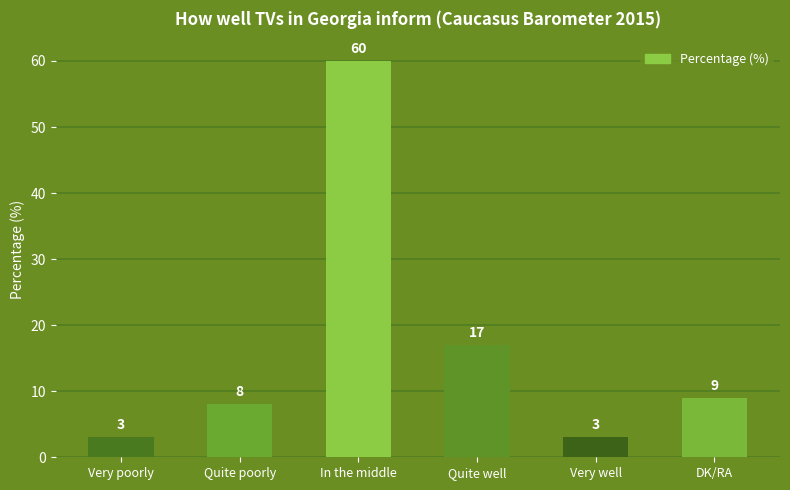

Approximately how many times larger is the value at Quite well compared to Quite poorly?

2.1